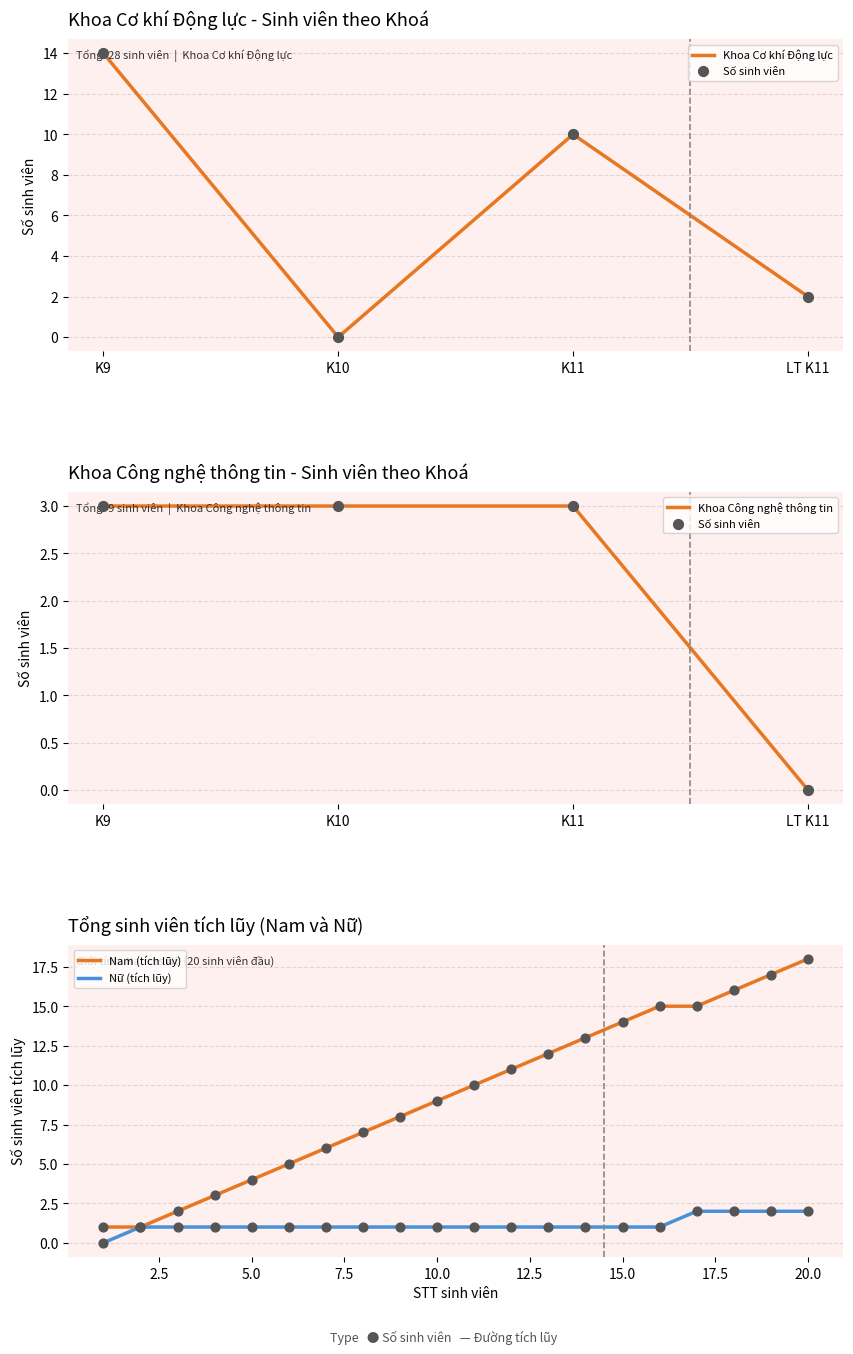

What is the maximum value for Nam (tích lũy)?

18